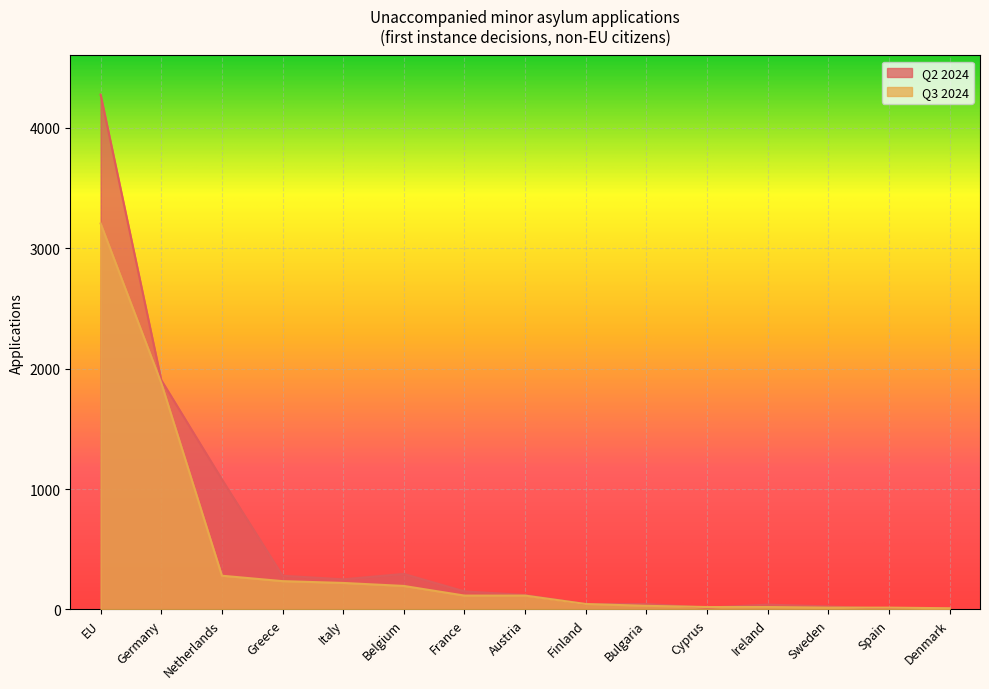

Which category has the highest value across all series?

EU